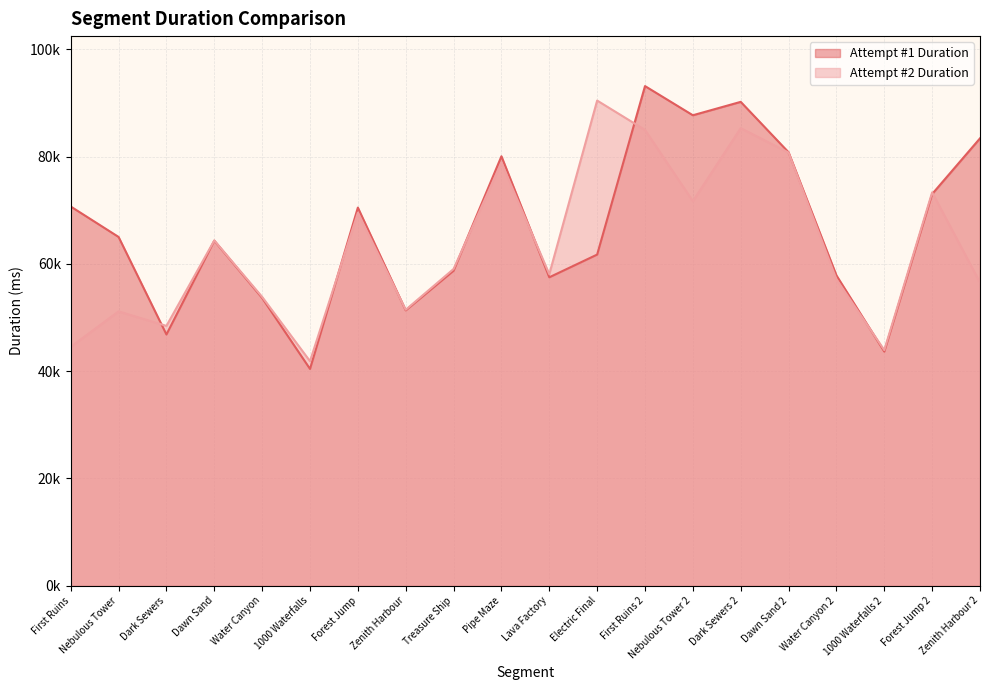

How many lines are shown in the chart?

2